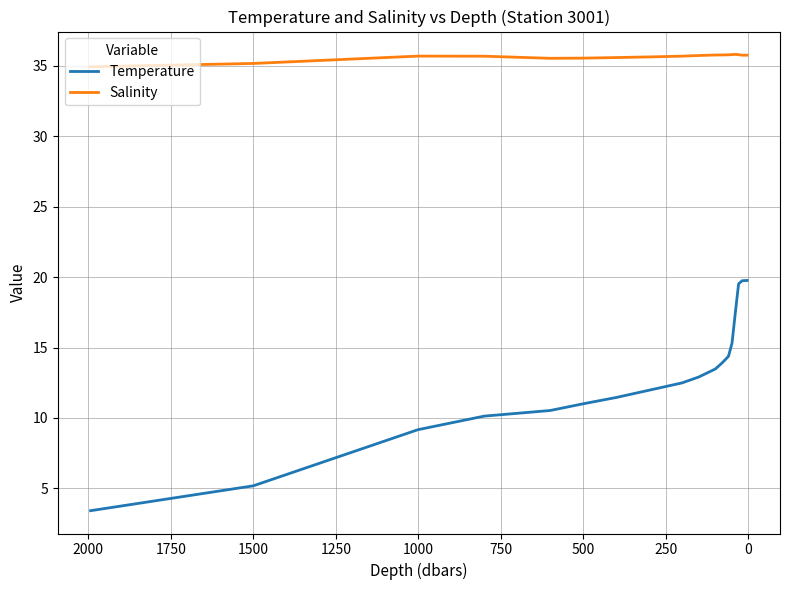

How many lines are shown in the chart?

2